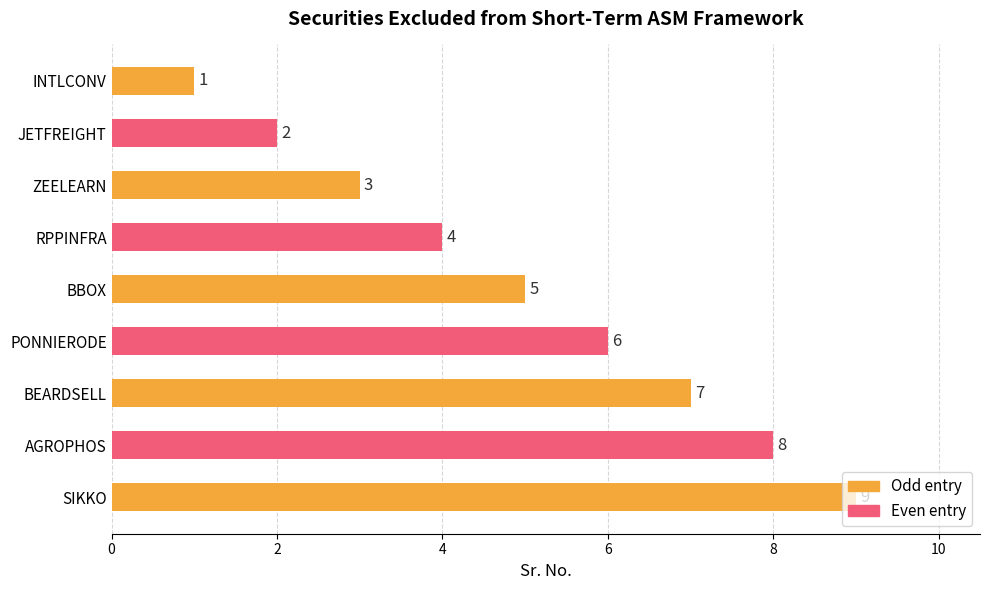

List the labels in order of value, smallest first.

INTLCONV, JETFREIGHT, ZEELEARN, RPPINFRA, BBOX, PONNIERODE, BEARDSELL, AGROPHOS, SIKKO